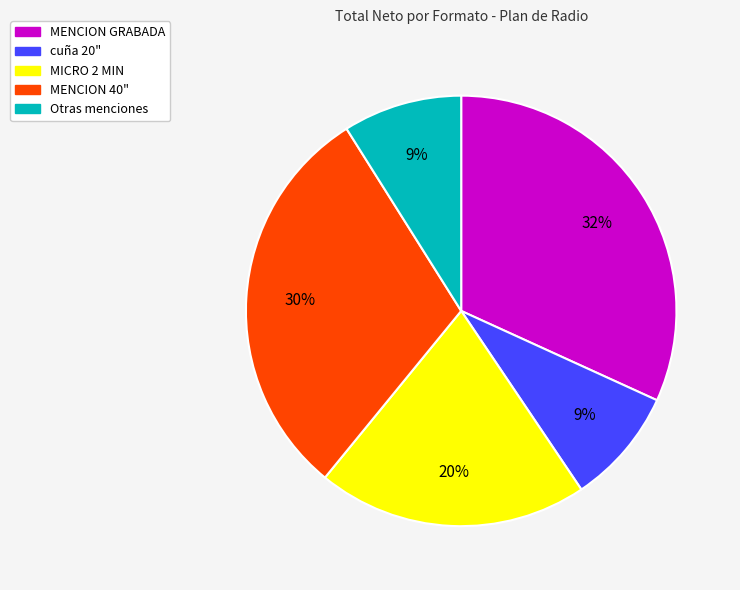

To the nearest percent, what portion does cuña 20" represent?

9%